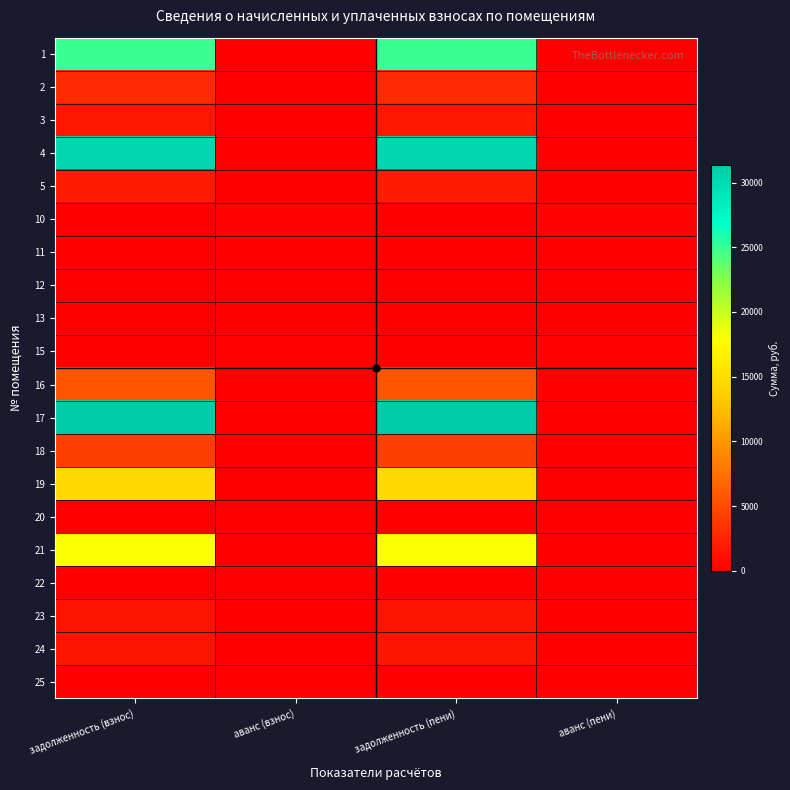

At аванс (взнос), list the series in order from smallest to largest.

1, 2, 3, 4, 5, 11, 12, 13, 16, 17, 18, 19, 20, 21, 22, 23, 24, 25, 10, 15